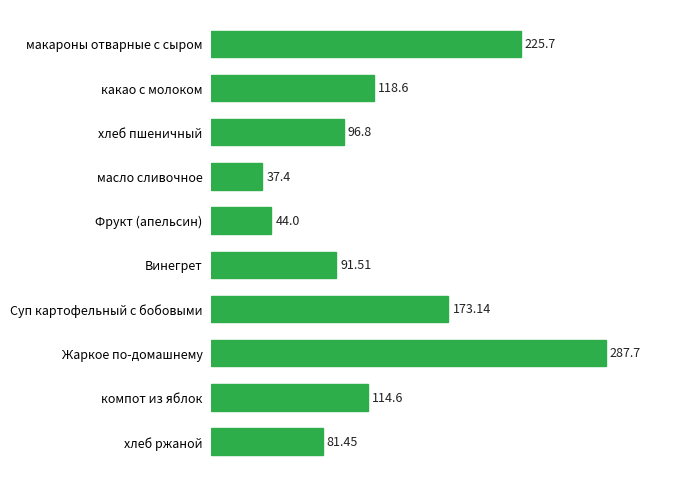

What is the change in value from Суп картофельный с бобовыми to какао с молоком?

-54.5